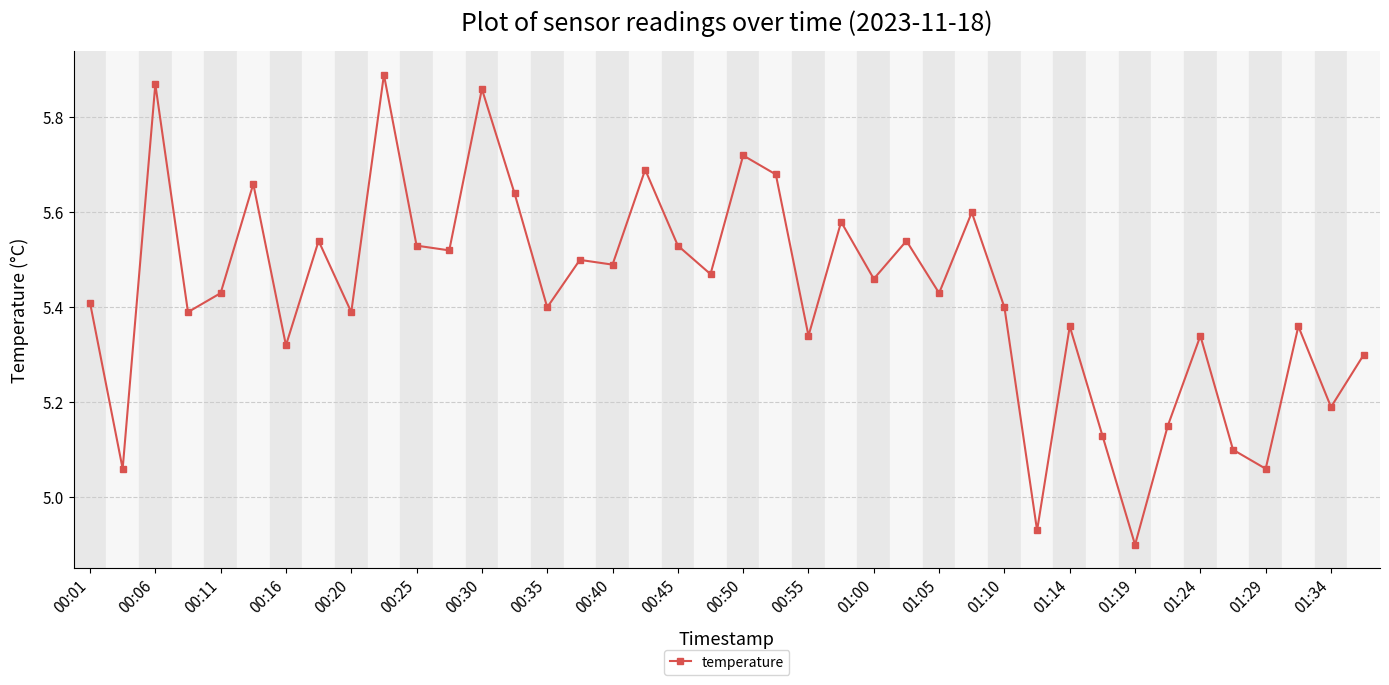

What is the difference between the second highest and second lowest values?

0.9